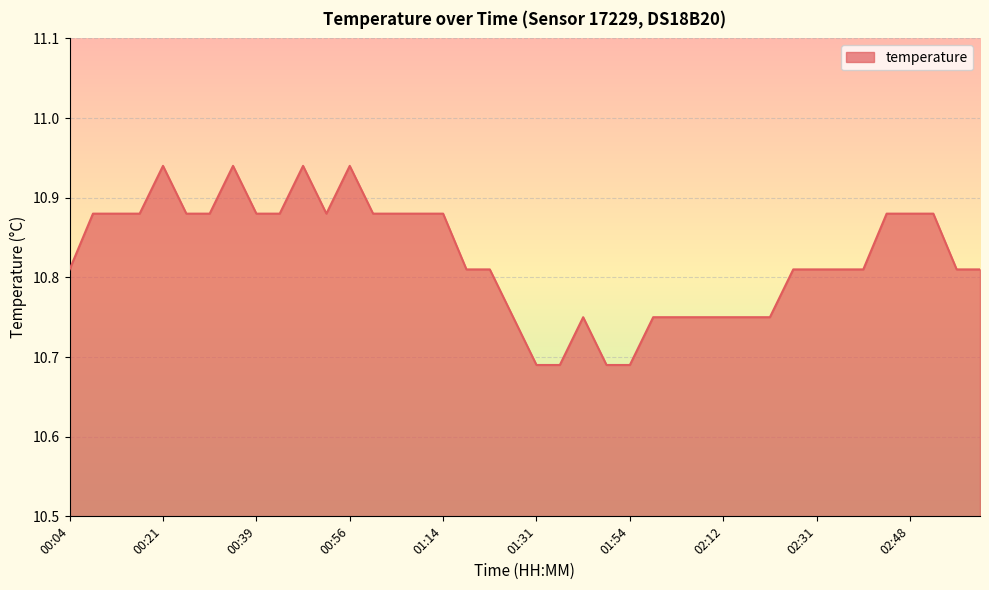

How many lines are shown in the chart?

1